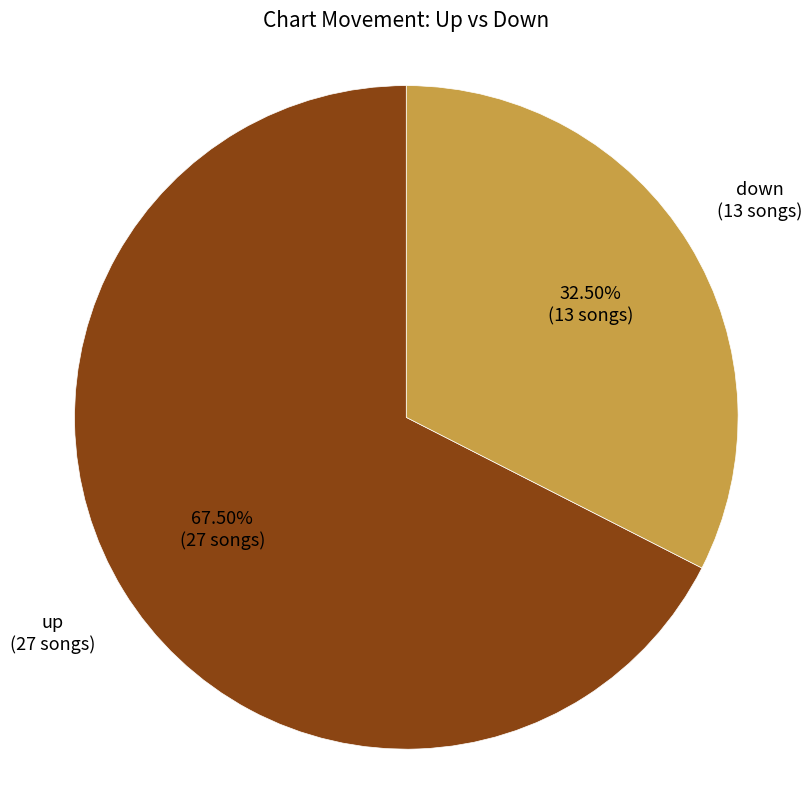

Which category has the biggest portion of the pie?

up